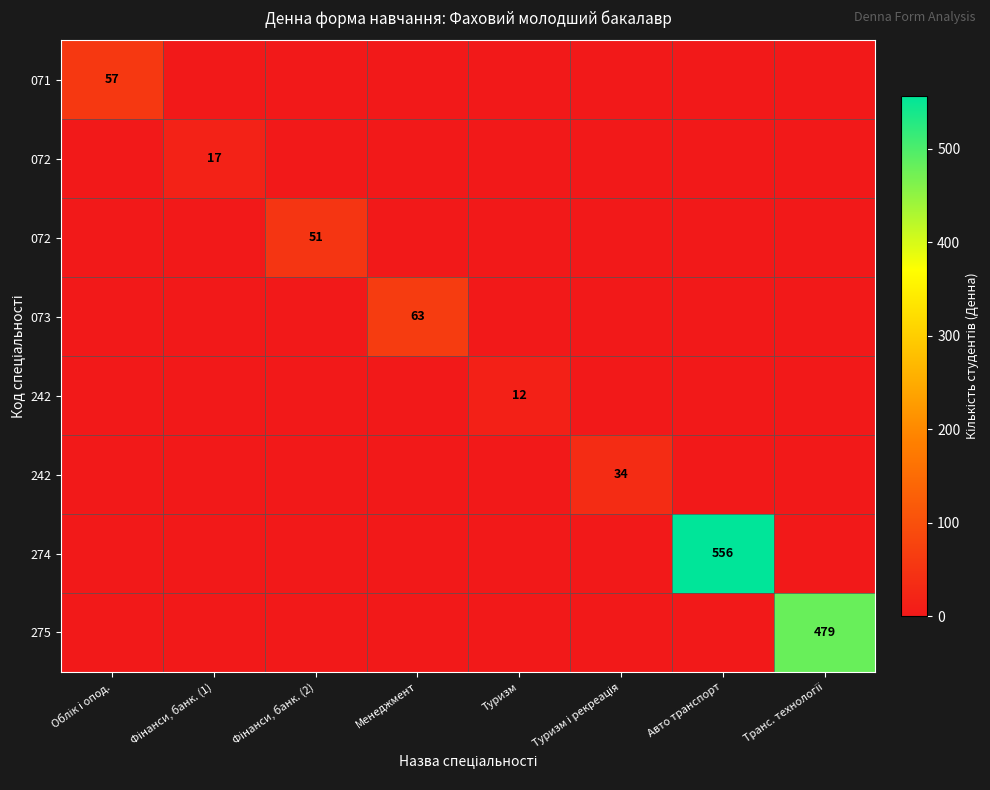

At which category does the chart reach its peak across all series?

Авто транспорт